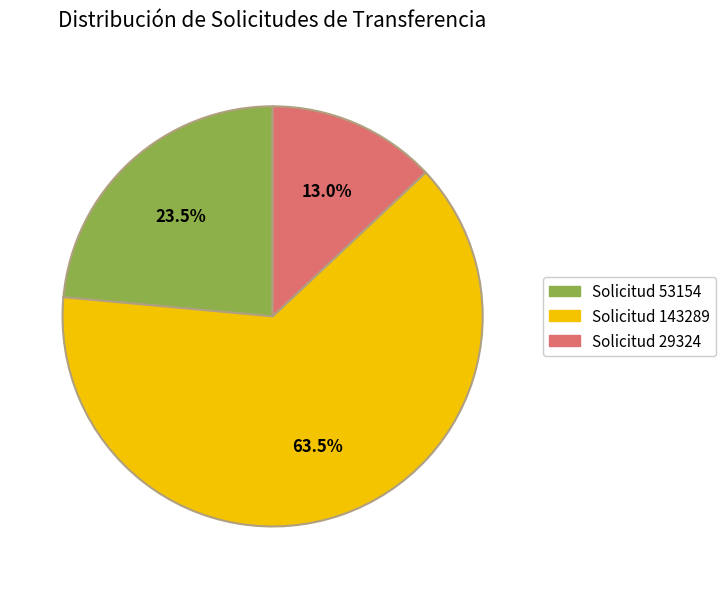

Which category accounts for the majority?

Solicitud 143289